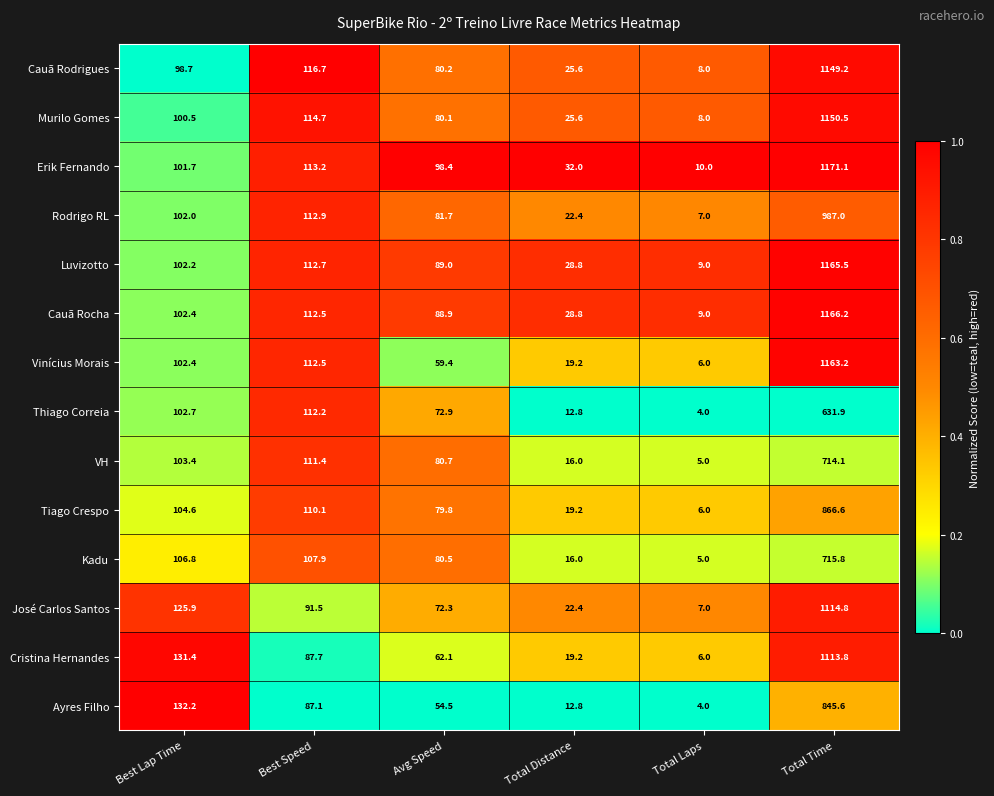

At which category is the sum across all series the highest?

Total Time